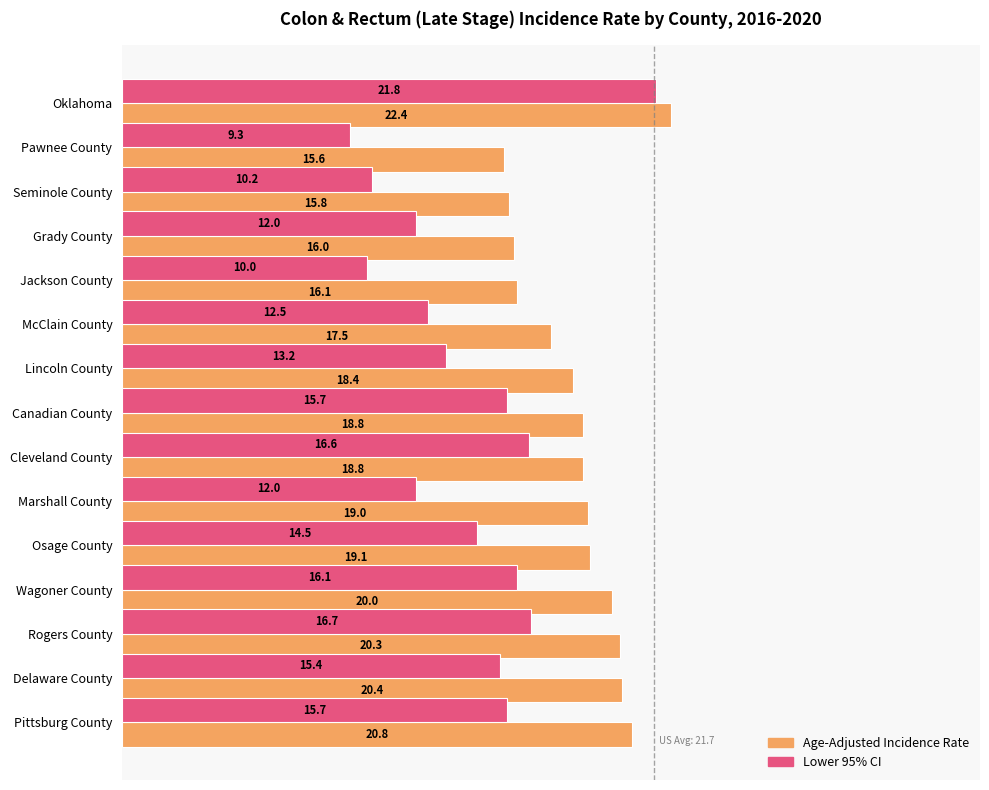

Which series has the largest range (max minus min)?

Lower 95% CI